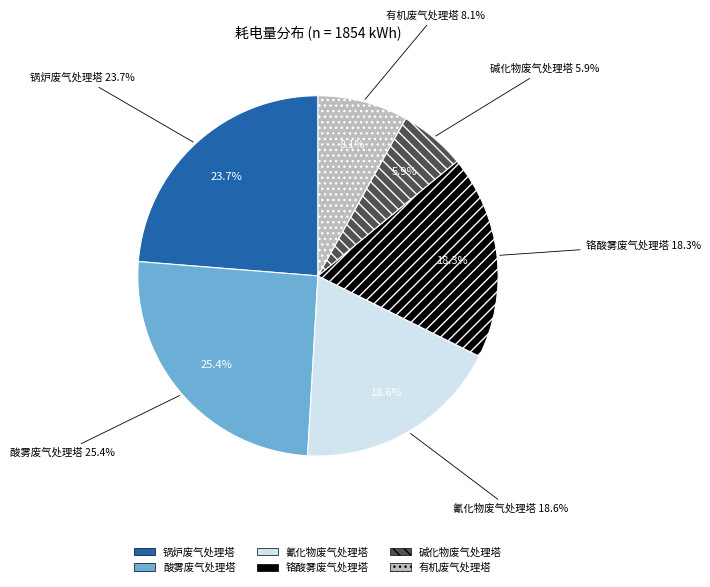

Is it true that 氰化物废气处理塔5 is 1% of the pie?

False